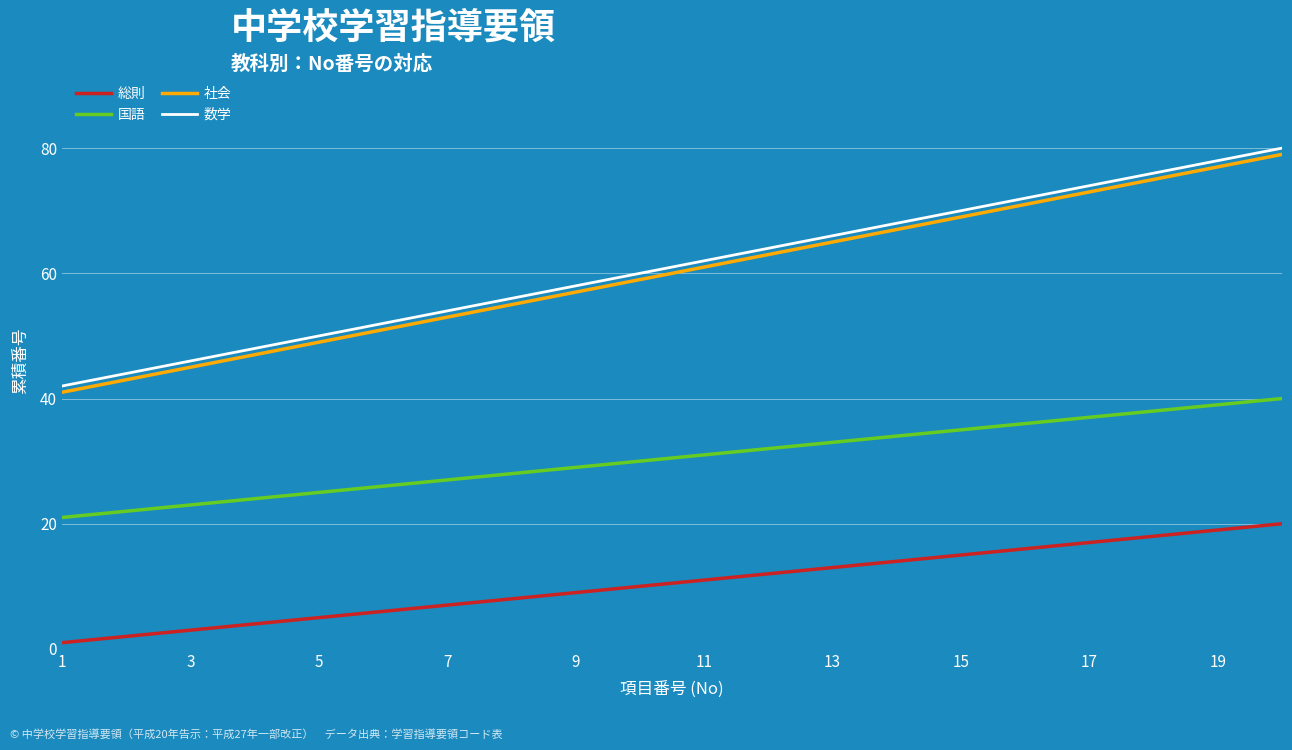

Which series has the largest total across all categories?

数学